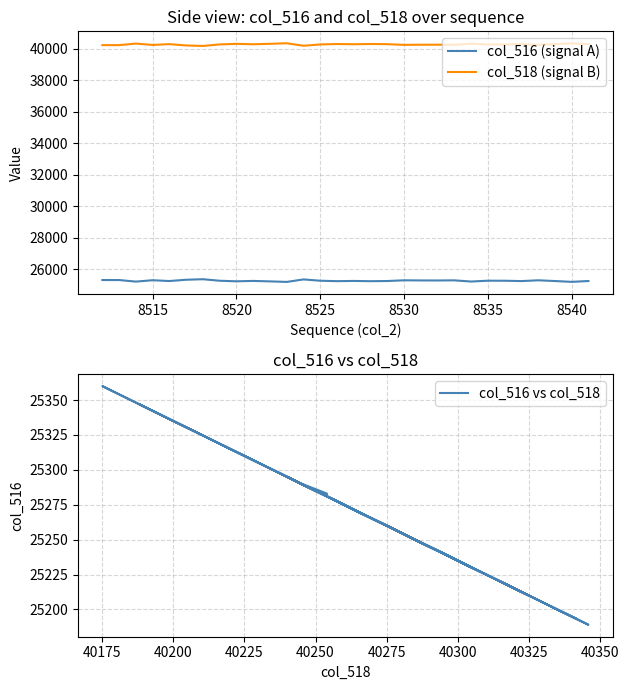

How many interior local peaks does the col_518 (signal B) series have?

9